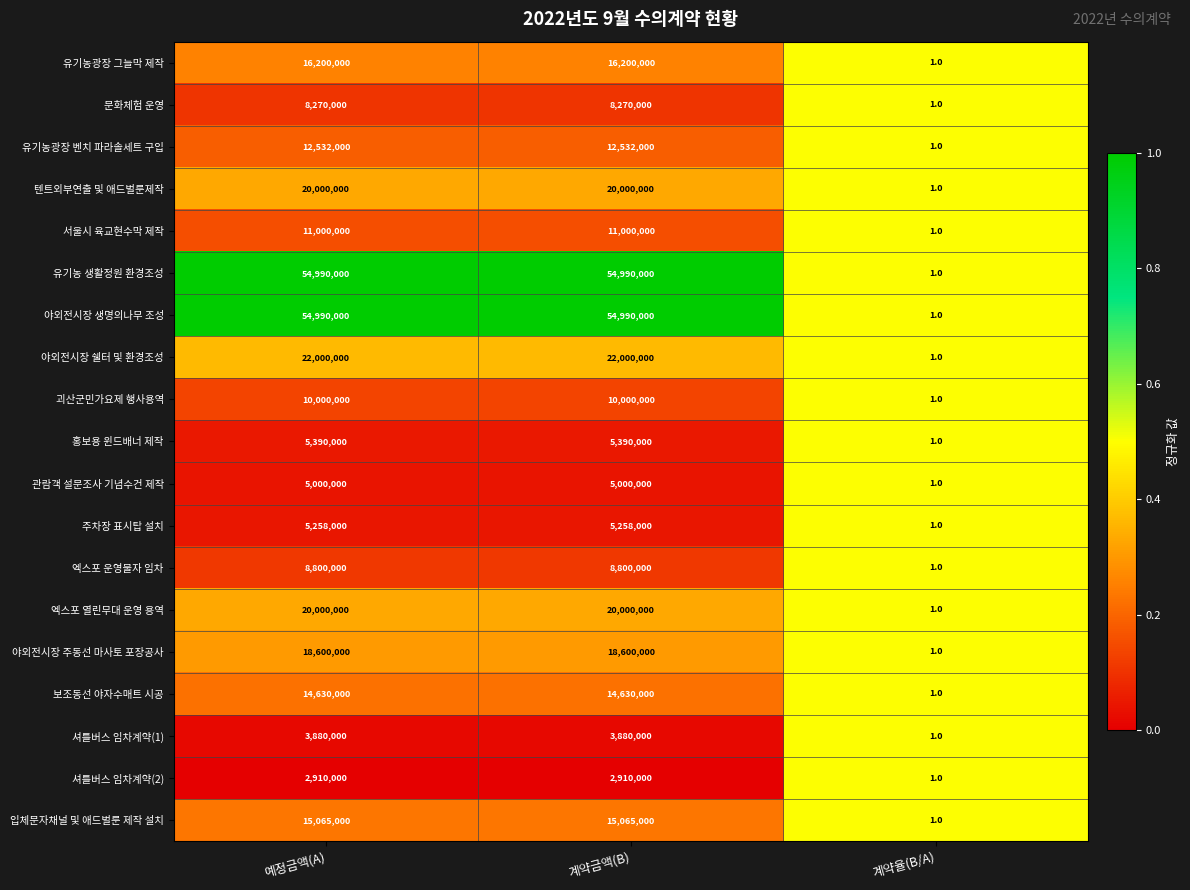

Which category has the lowest value across all series?

계약율(B/A)